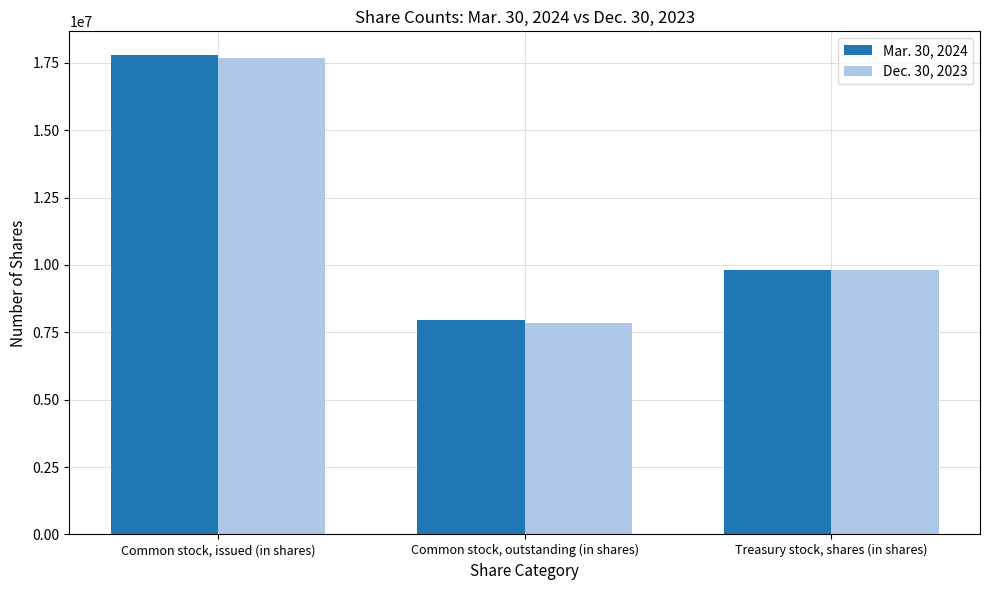

What is the minimum value shown in the chart?

7844821